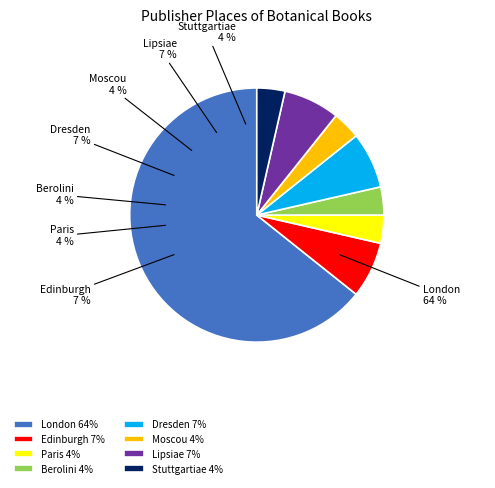

What is the largest slice in the pie chart?

London